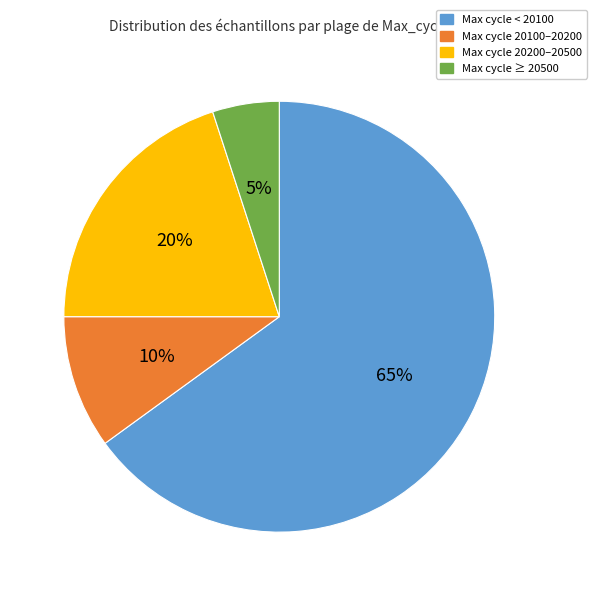

Does any single category account for the majority?

Yes